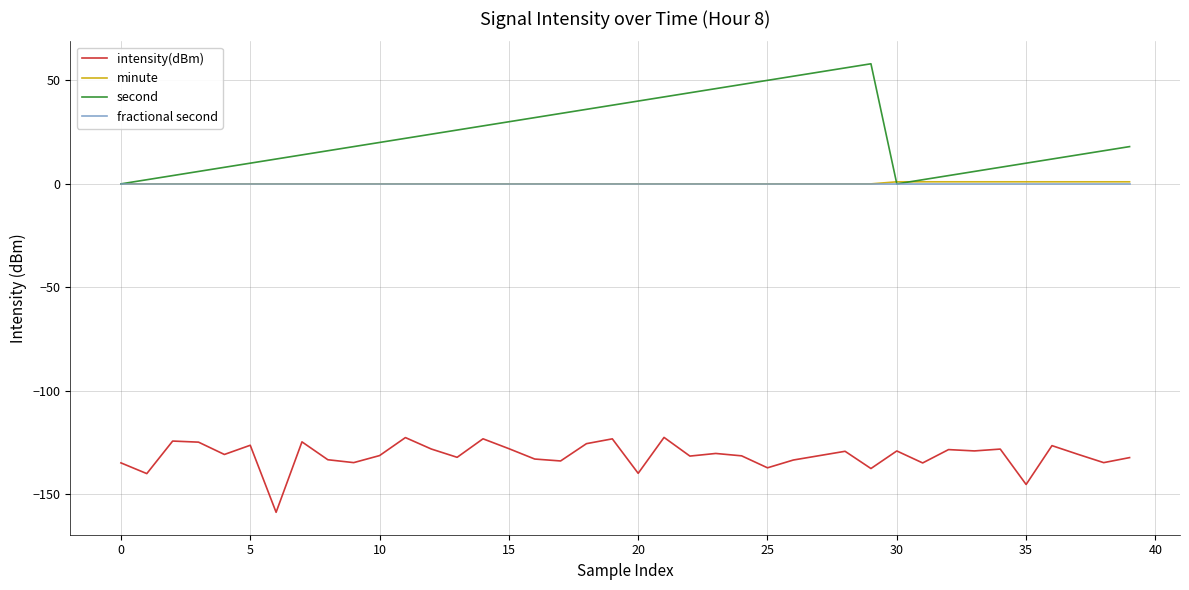

What is the greatest value displayed?

58.0